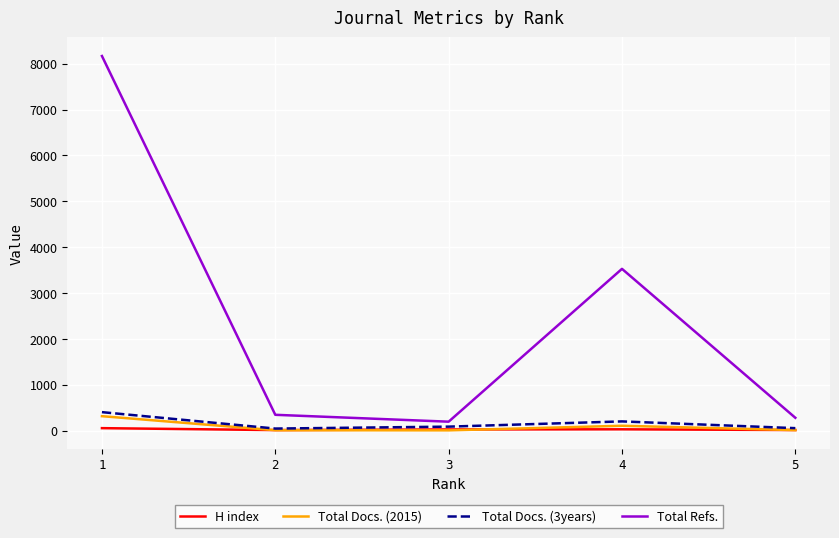

At which label does Total Docs. (3years) first exceed 90?

1